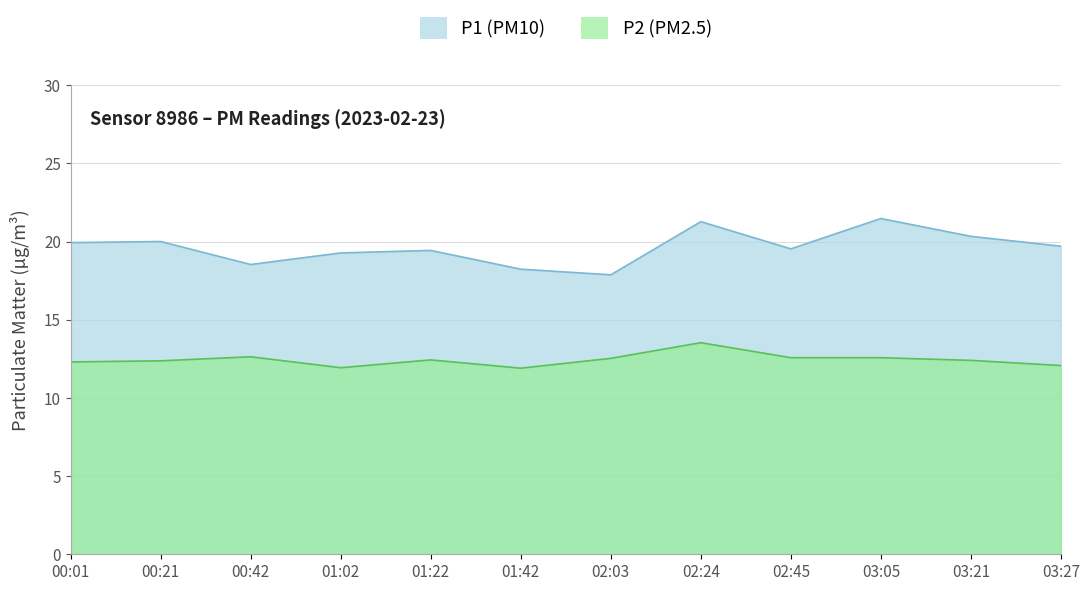

Is it true that P2 equals 12.3 at 00:01?

True